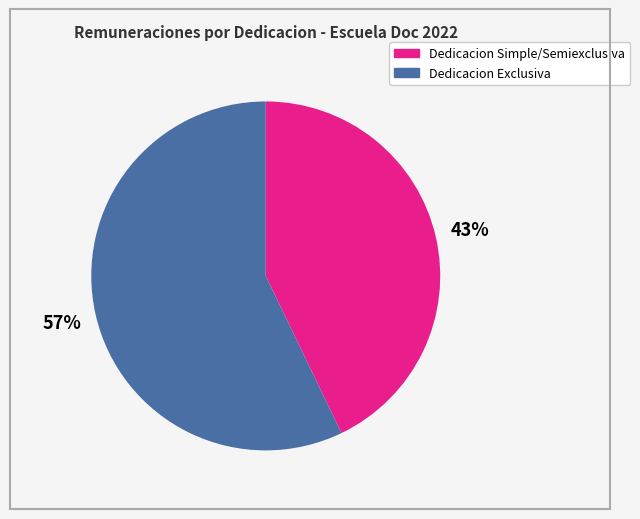

How many slices are in this pie chart?

2